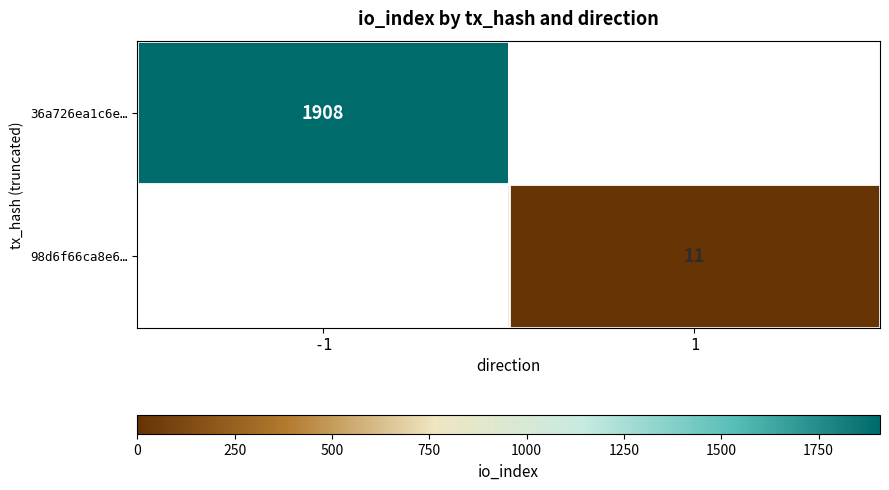

The 98d6f66ca8e6… series shows 11 at 1. True or false?

True